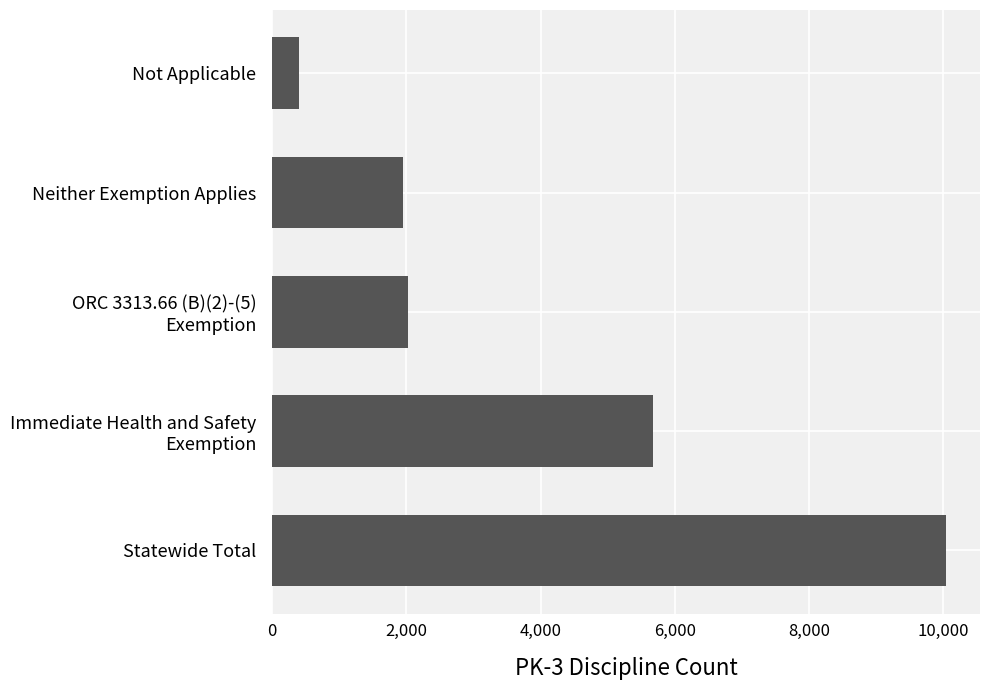

Which label corresponds to the smallest value in the chart?

Not Applicable